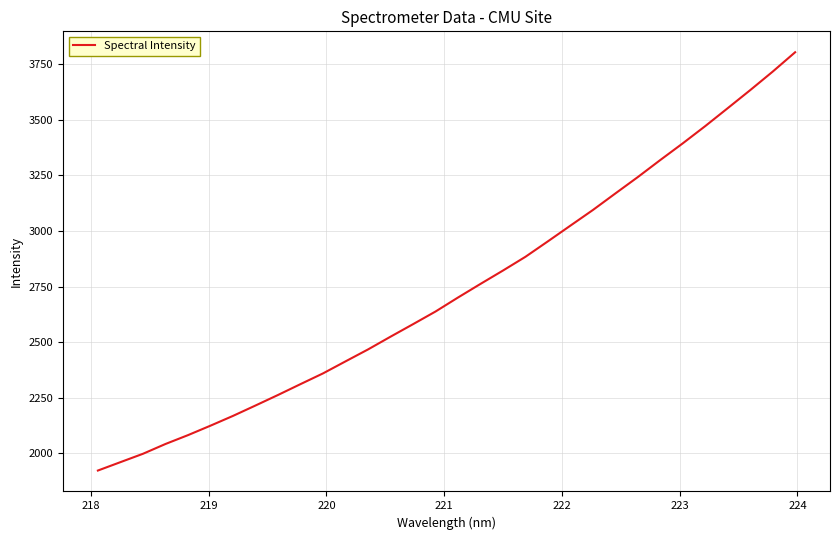

True or false: the data has more than 0 interior local peaks.

False